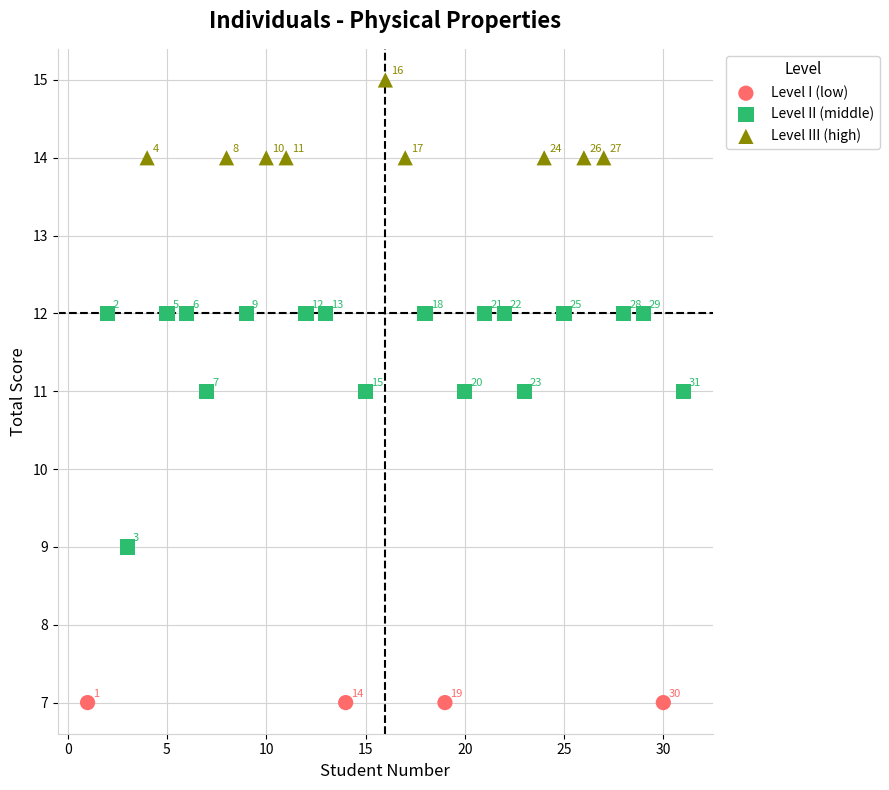

What are all the series names shown in the legend?

Level I (low), Level II (middle), Level III (high)